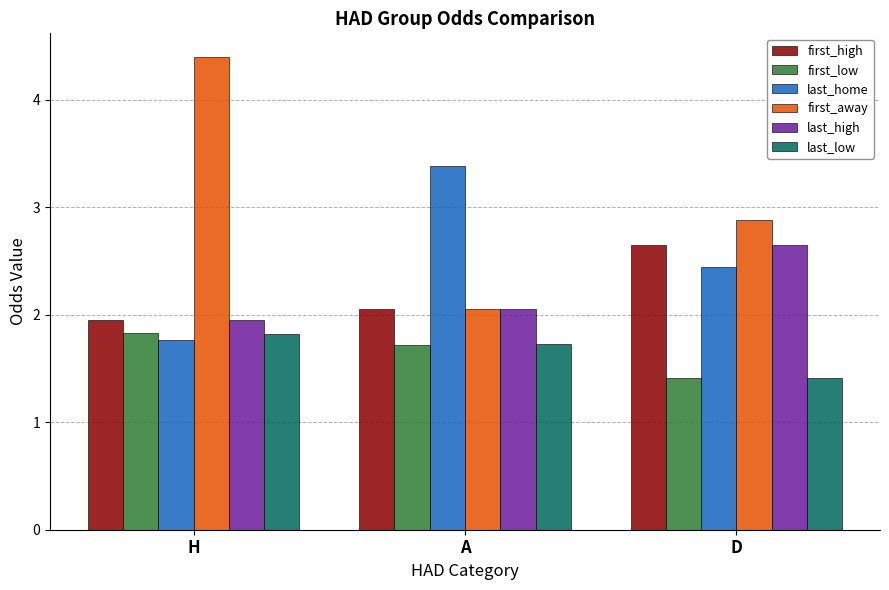

How many data points does each series have?

3